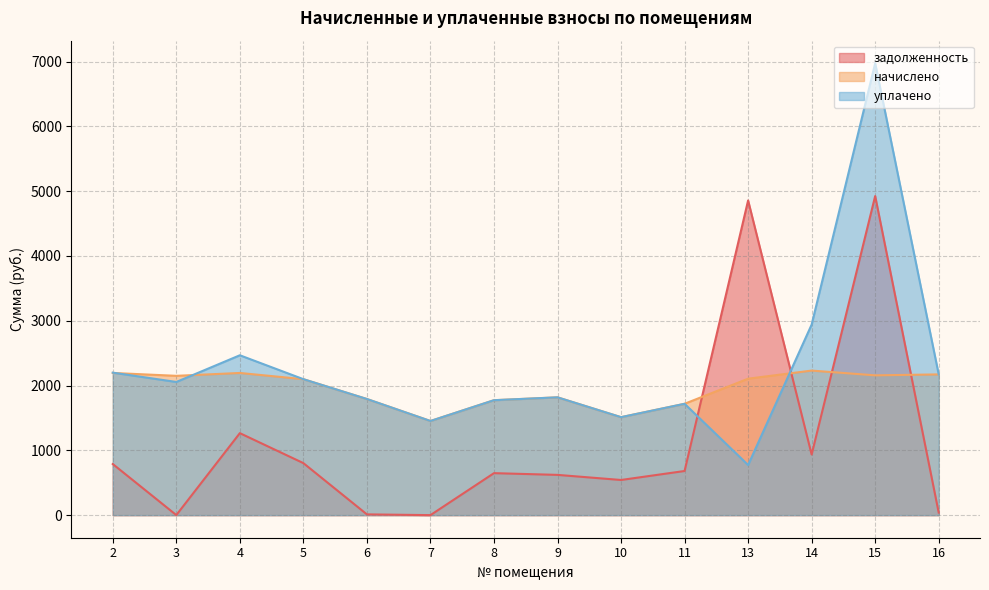

Reading left to right, transcribe all the data shown in this chart.

задолженность: 2=788.4	3=0.7	4=1265.0	5=802.6	6=11.6	7=0.0	8=647.7	9=621.0	10=542.3	11=681.0	13=4855.9	14=935.1	15=4923.6	16=38.7
начислено: 2=2193.8	3=2149.5	4=2193.8	5=2097.9	6=1791.9	7=1452.7	8=1773.5	9=1817.7	10=1511.7	11=1718.1	13=2105.3	14=2230.7	15=2156.9	16=2171.6
уплачено: 2=2198.7	3=2054.8	4=2466.8	5=2097.9	6=1791.9	7=1452.7	8=1773.5	9=1817.7	10=1511.7	11=1718.1	13=773.5	14=2940.0	15=6972.9	16=2171.6